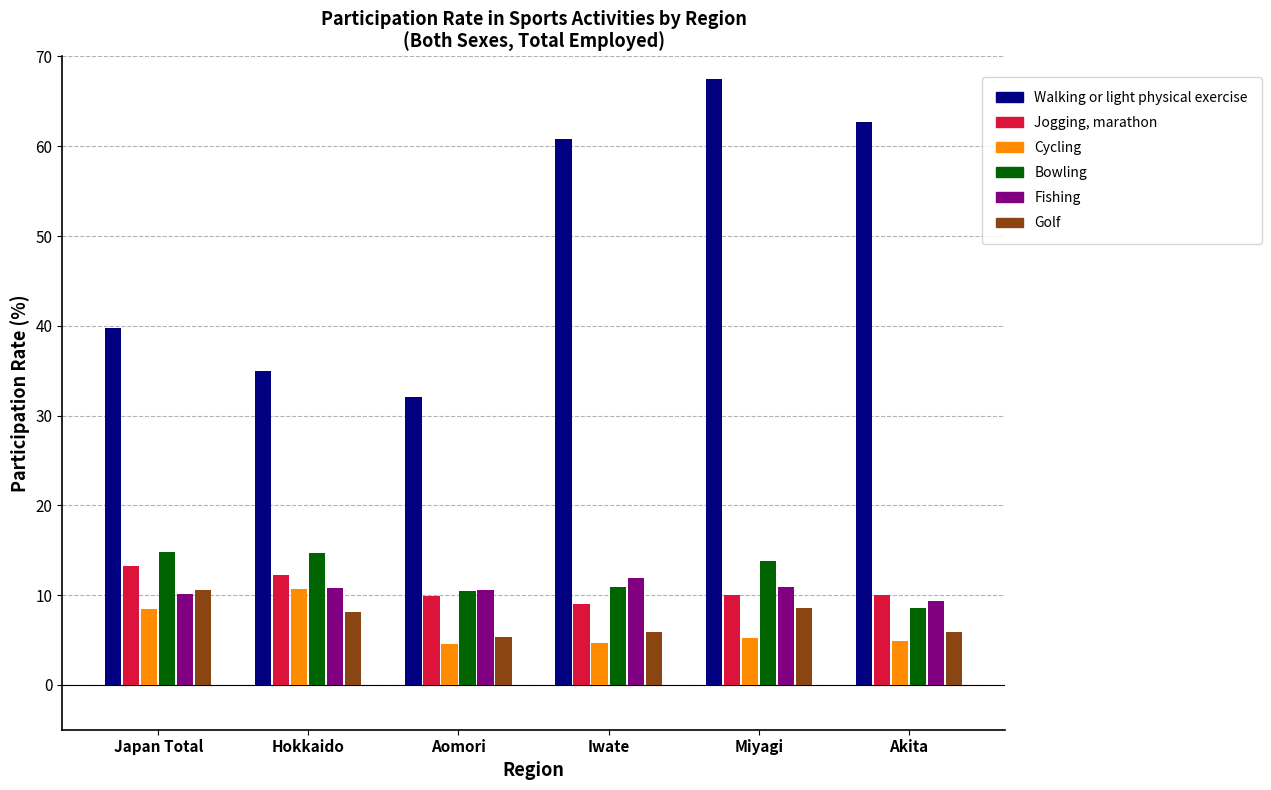

How many values in the Bowling series exceed 13?

3